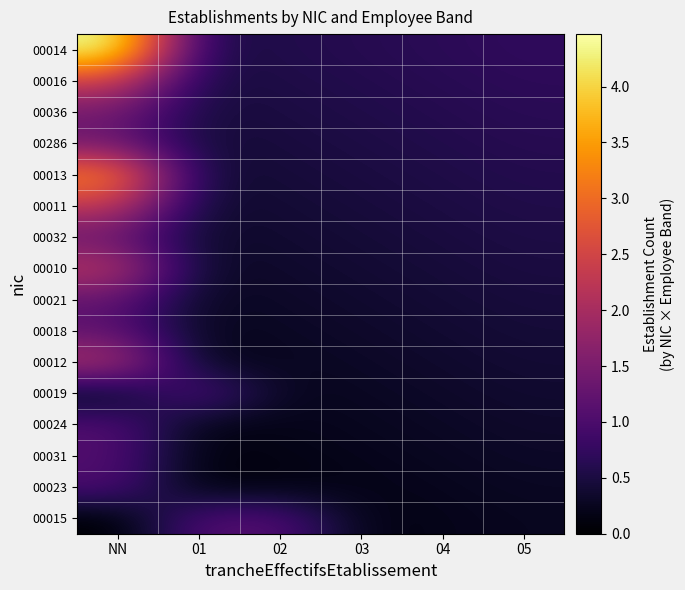

Rank the series by their maximum value, from highest to lowest.

00014, 00013, 00016, 00011, 00010, 00012, 00036, 00286, 00032, 00021, 00018, 00019, 00015, 00024, 00031, 00023